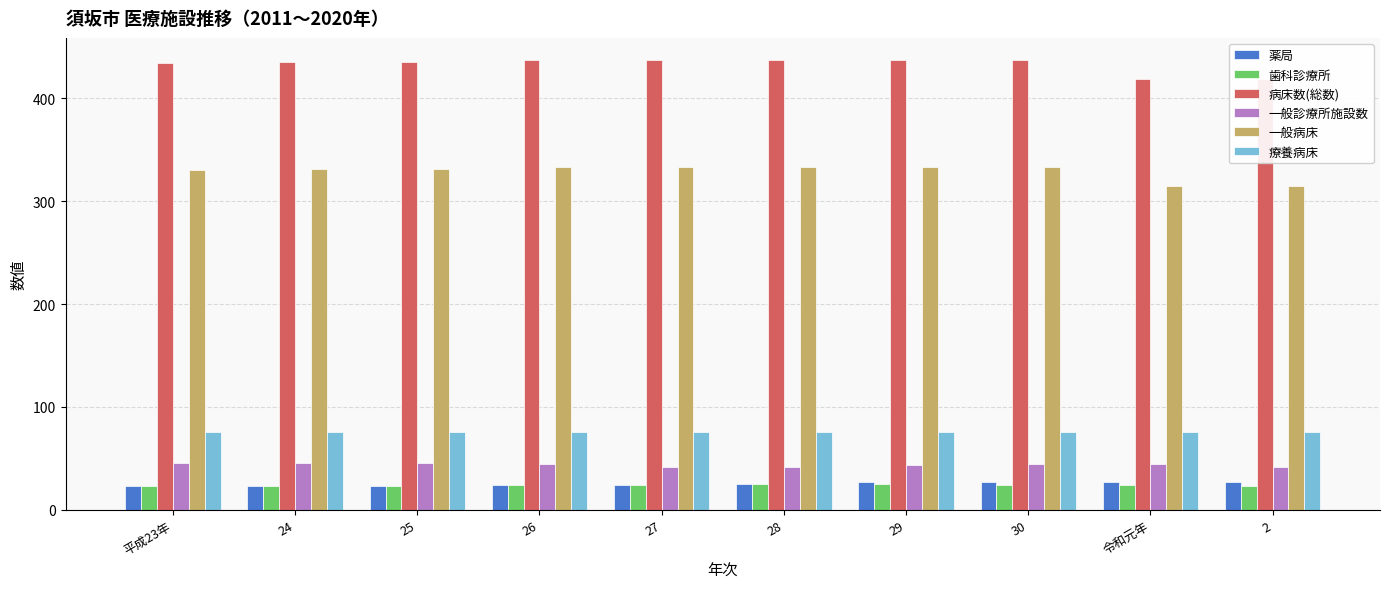

At 26, list the series in order from smallest to largest.

薬局, 歯科診療所, 一般診療所施設数, 療養病床, 一般病床, 病床数(総数)